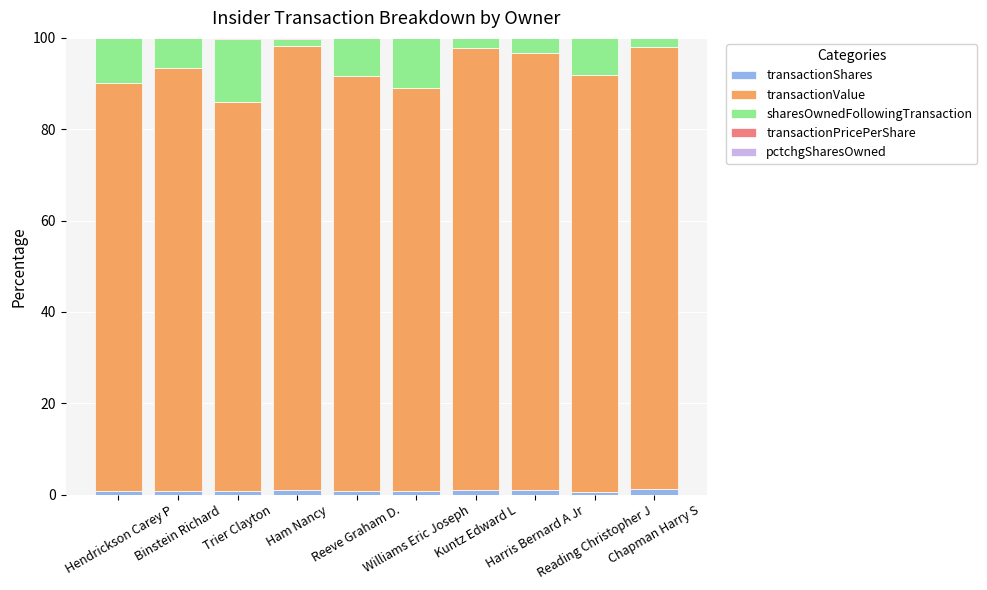

Does the chart contain stacked bars?

Yes